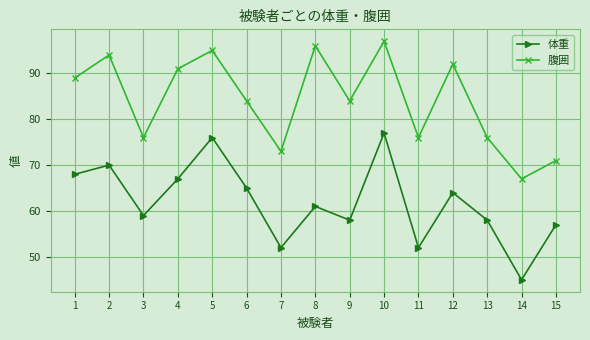

True or false: 腹囲 and 体重 intersect in this chart.

False